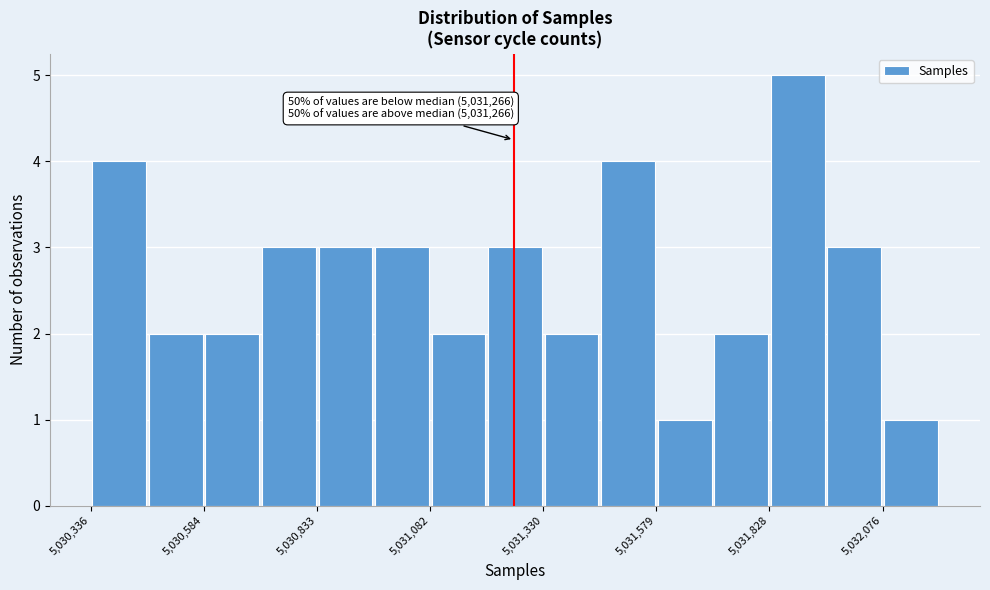

Read against the x-axis, roughly where is the centre of the tallest bar?

5031900